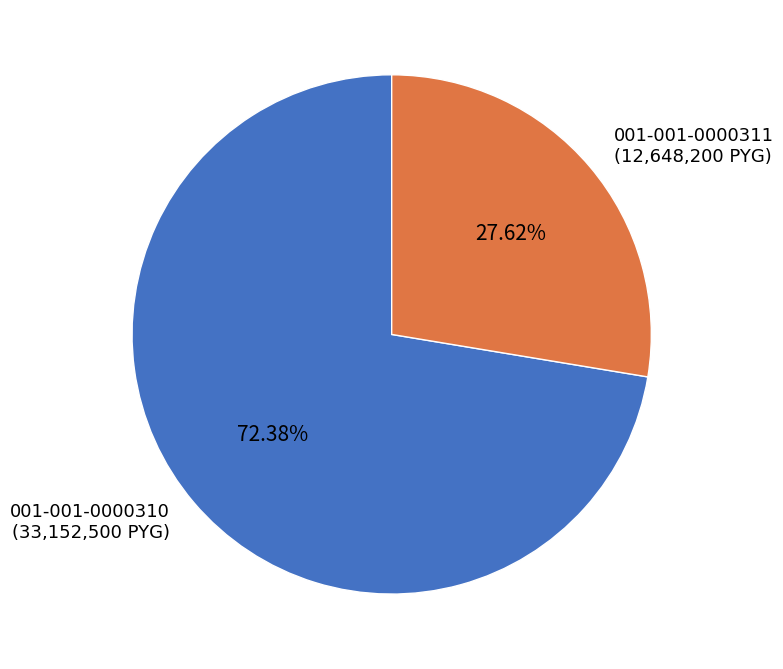

Which slice represents more than half of the pie?

001-001-0000310